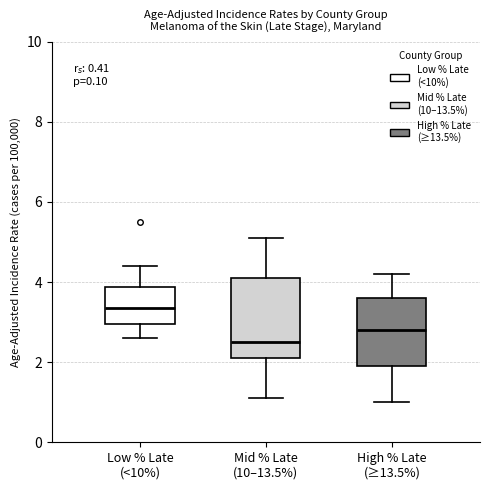

Reading left to right, read every box against the y-axis: the position of its median line, the range the box covers, and the ends of its whiskers. The values are not printed on the chart, so give them approximately, as read against the axis.

Low % Late (<10%): median 3.4, box 3.0 to 3.8, whiskers 2.6 to 4.4
Mid % Late (10–13.5%): median 2.6, box 2.2 to 4.2, whiskers 1.2 to 5.2
High % Late (≥13.5%): median 2.8, box 2.0 to 3.6, whiskers 1.0 to 4.2